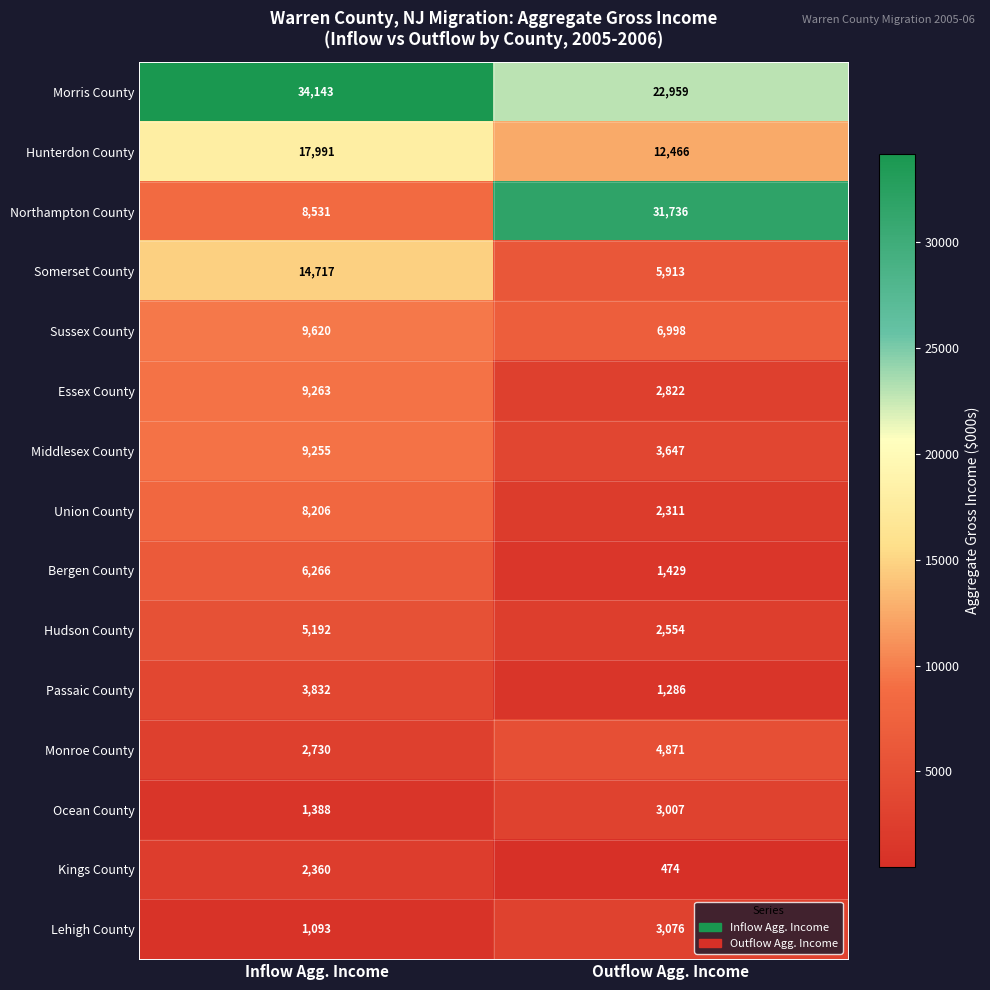

Reading right to left, list all the values displayed in this chart.

Morris County: 22959	34143
Hunterdon County: 12466	17991
Northampton County: 31736	8531
Somerset County: 5913	14717
Sussex County: 6998	9620
Essex County: 2822	9263
Middlesex County: 3647	9255
Union County: 2311	8206
Bergen County: 1429	6266
Hudson County: 2554	5192
Passaic County: 1286	3832
Monroe County: 4871	2730
Ocean County: 3007	1388
Kings County: 474	2360
Lehigh County: 3076	1093